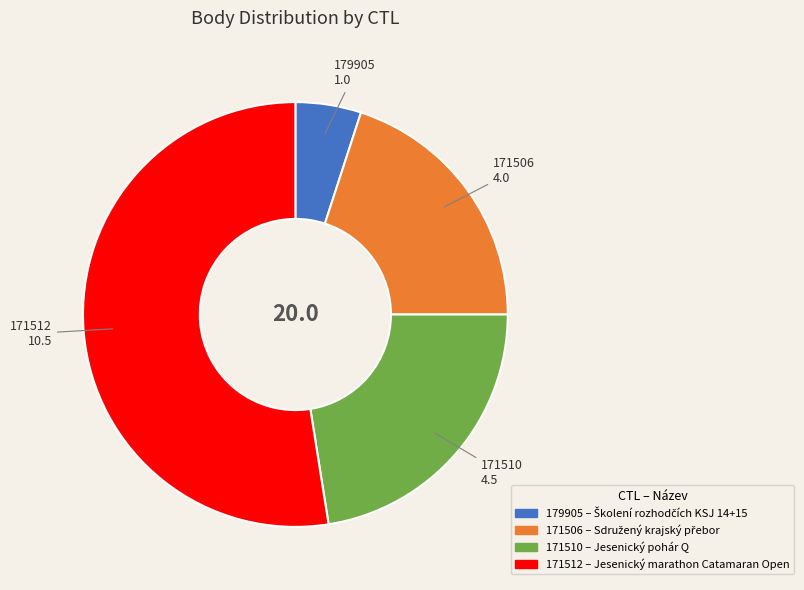

Is the sum of 171510 and 179905 greater than half?

No